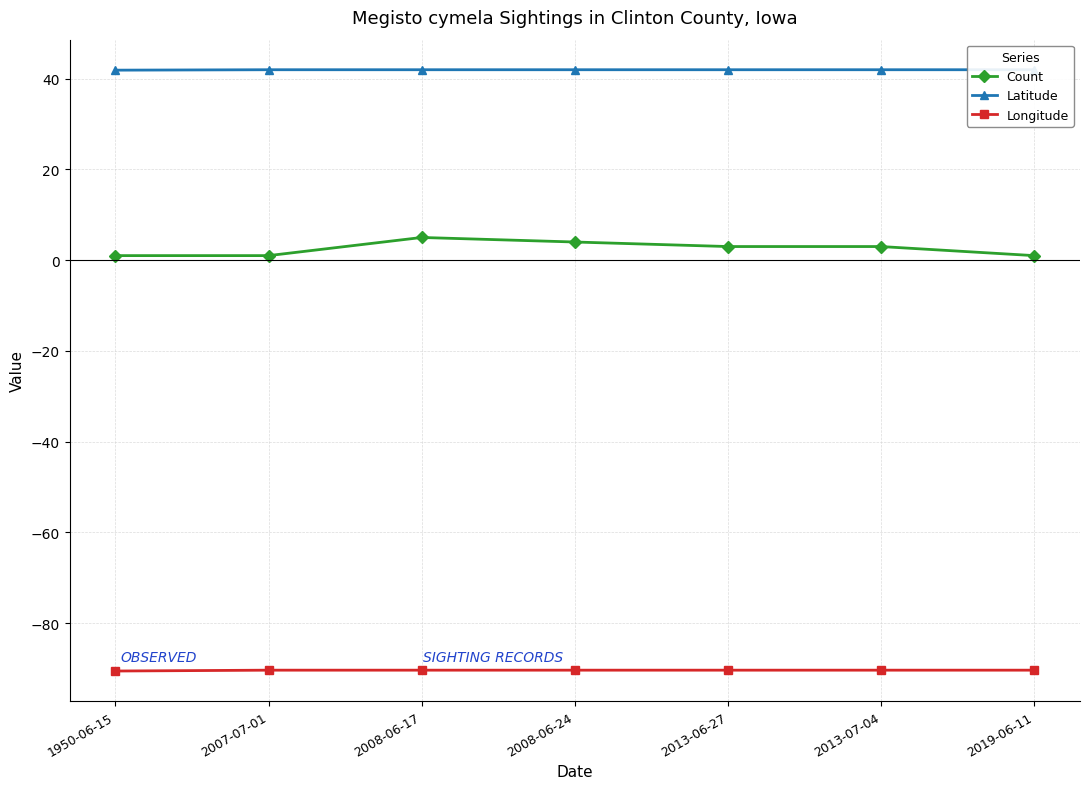

What is the approximate value of Longitude at 2008-06-17?

-90.4